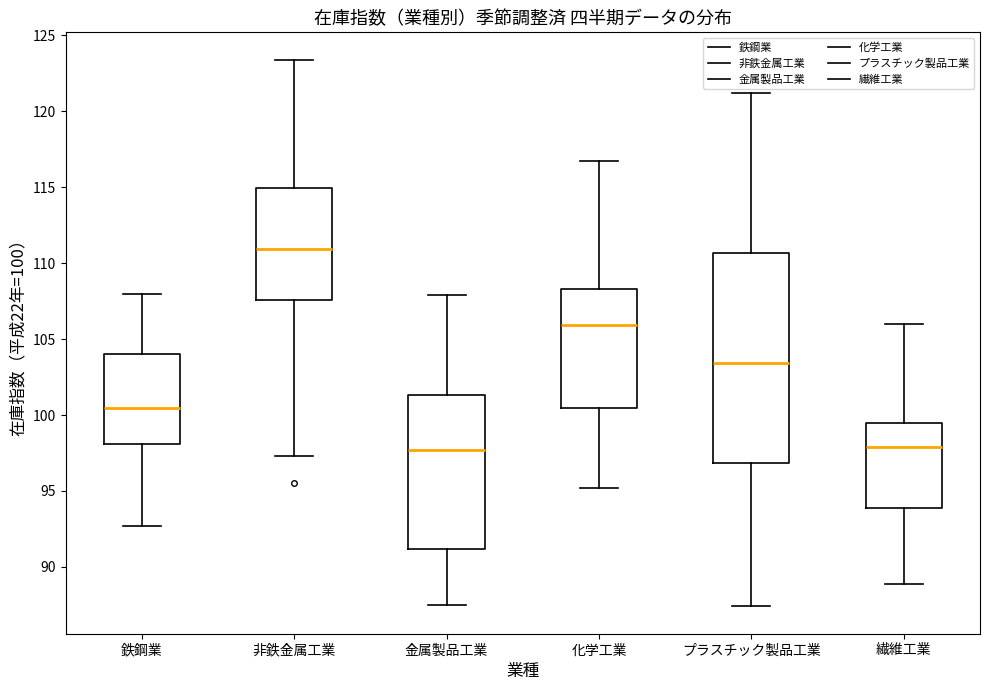

Reading left to right, read every box against the y-axis: the position of its median line, the range the box covers, and the ends of its whiskers. The values are not printed on the chart, so give them approximately, as read against the axis.

鉄鋼業: median 100.5, box 98.0 to 104.0, whiskers 92.5 to 108.0
非鉄金属工業: median 111.0, box 107.5 to 115.0, whiskers 97.5 to 123.5
金属製品工業: median 97.5, box 91.0 to 101.5, whiskers 87.5 to 108.0
化学工業: median 106.0, box 100.5 to 108.5, whiskers 95.0 to 116.5
プラスチック製品工業: median 103.5, box 97.0 to 110.5, whiskers 87.5 to 121.0
繊維工業: median 98.0, box 94.0 to 99.5, whiskers 89.0 to 106.0